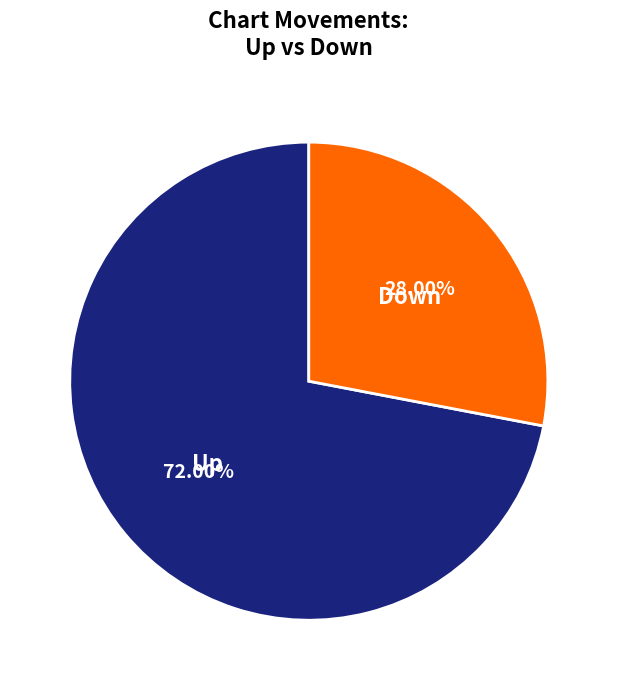

Which slice is the largest?

Up